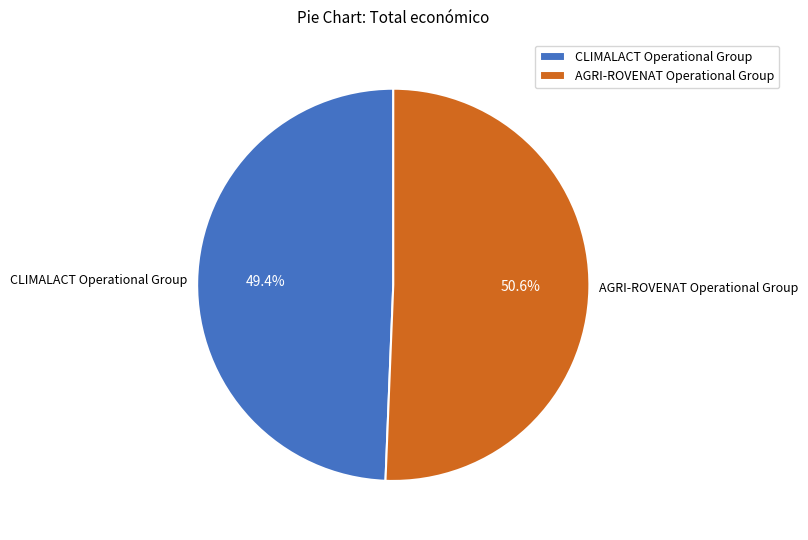

How many segments does this pie chart have?

2